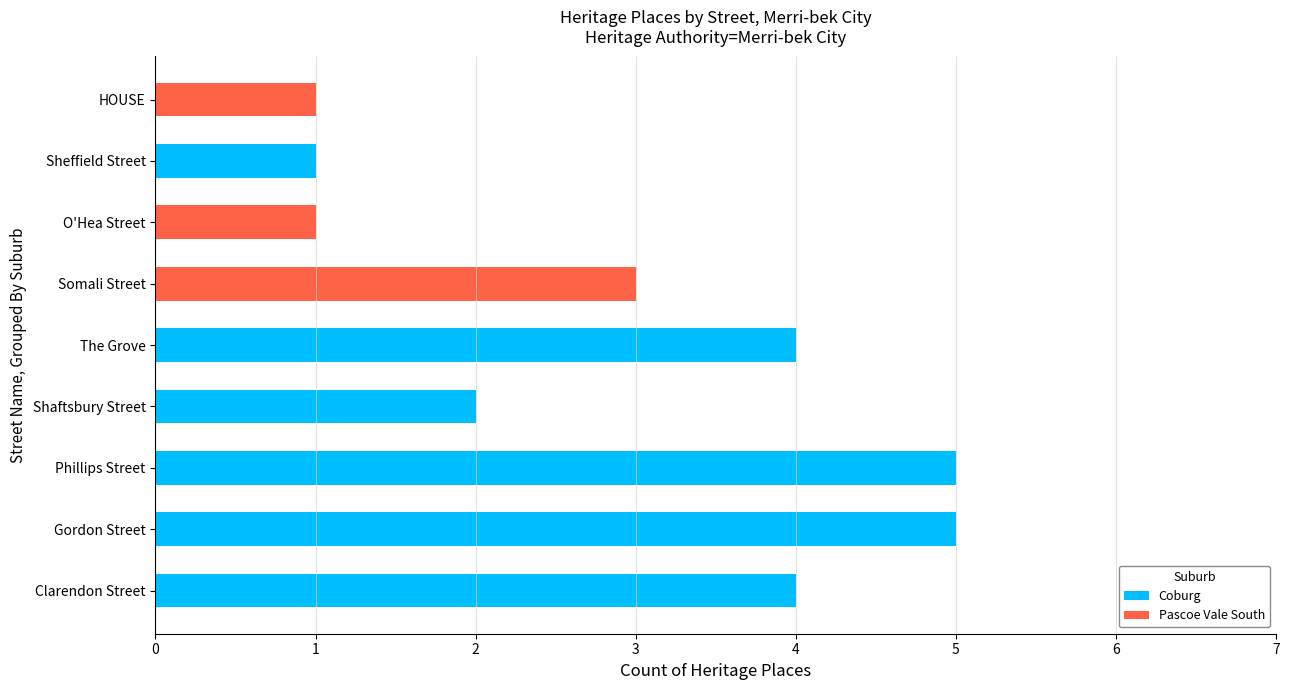

Read the Coburg value at Clarendon Street.

4